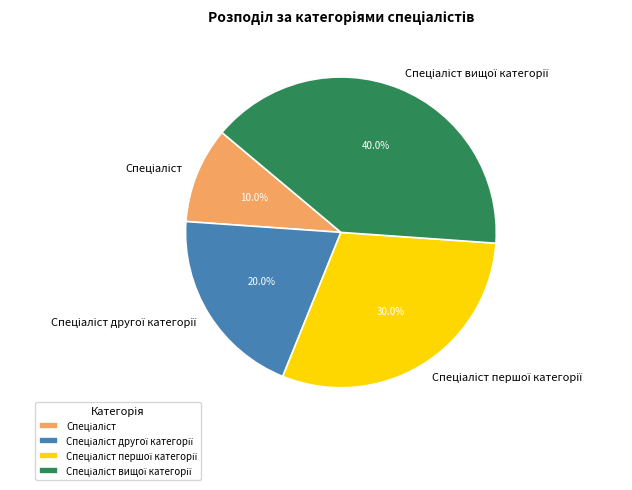

To the nearest percent, what is the difference between the largest and smallest slice percentages?

30%